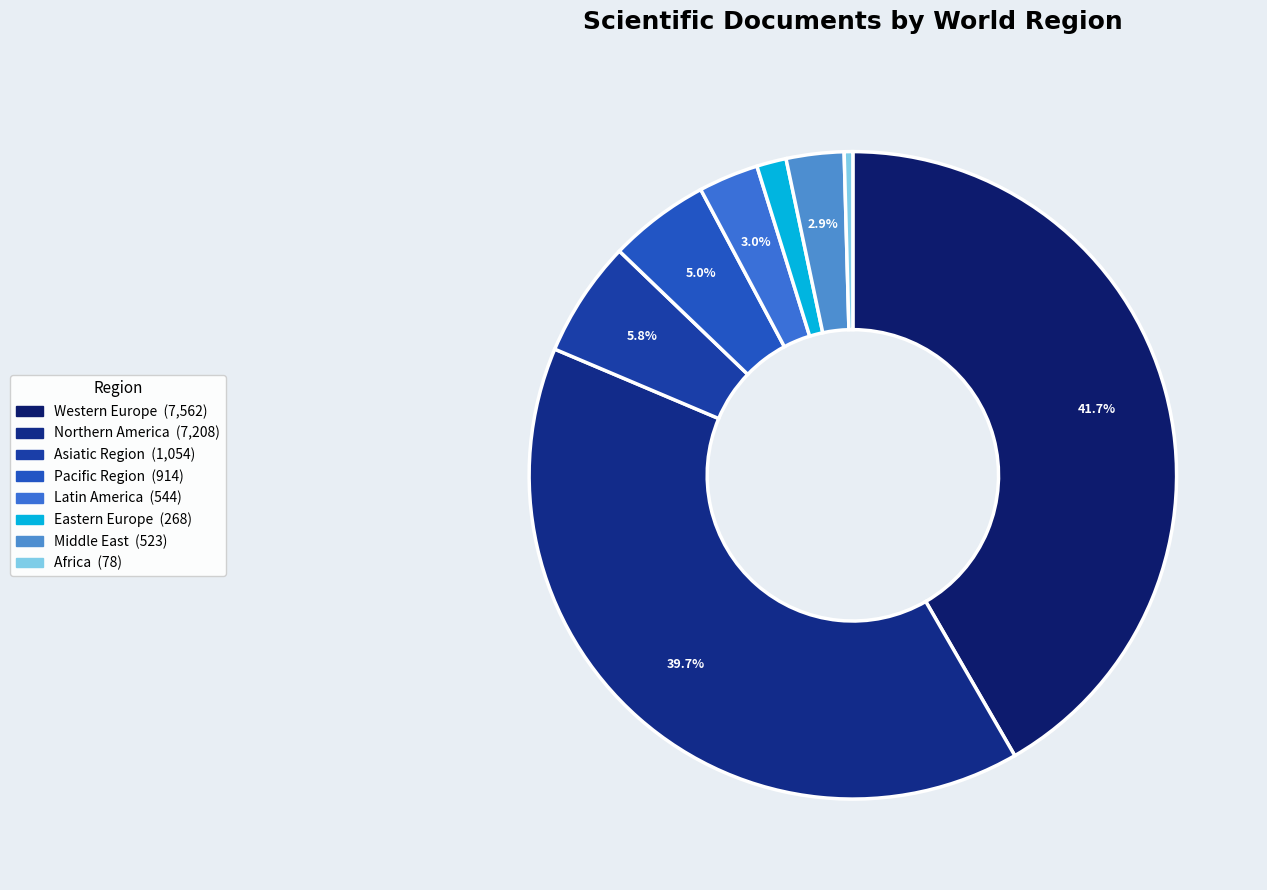

Count the number of slices in the pie.

8